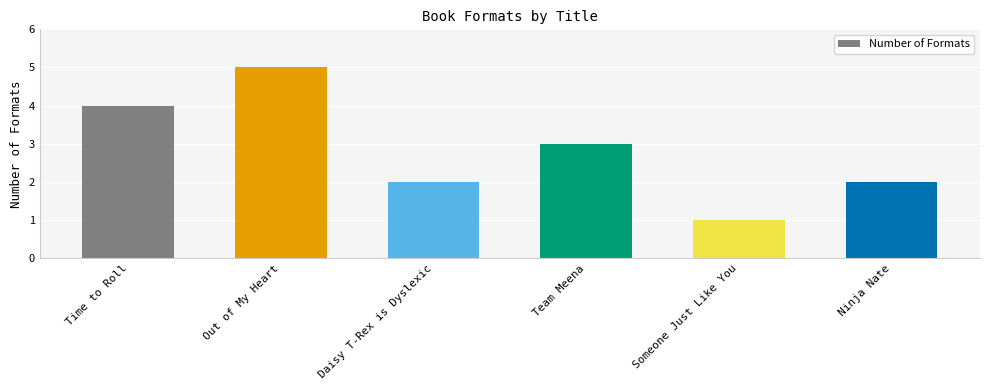

What is the greatest value displayed?

5